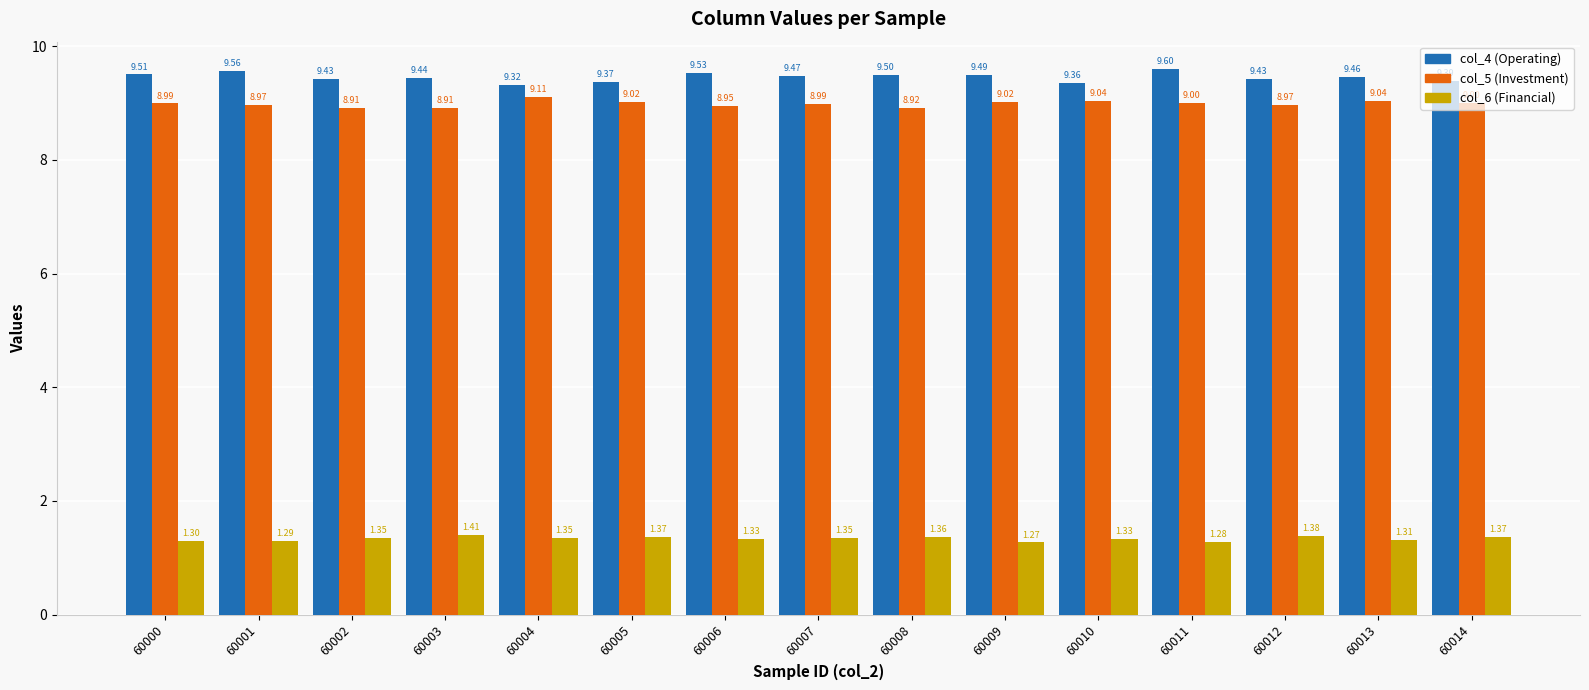

Rank the series at 60003 from highest to lowest value.

col_4 (Operating), col_5 (Investment), col_6 (Financial)